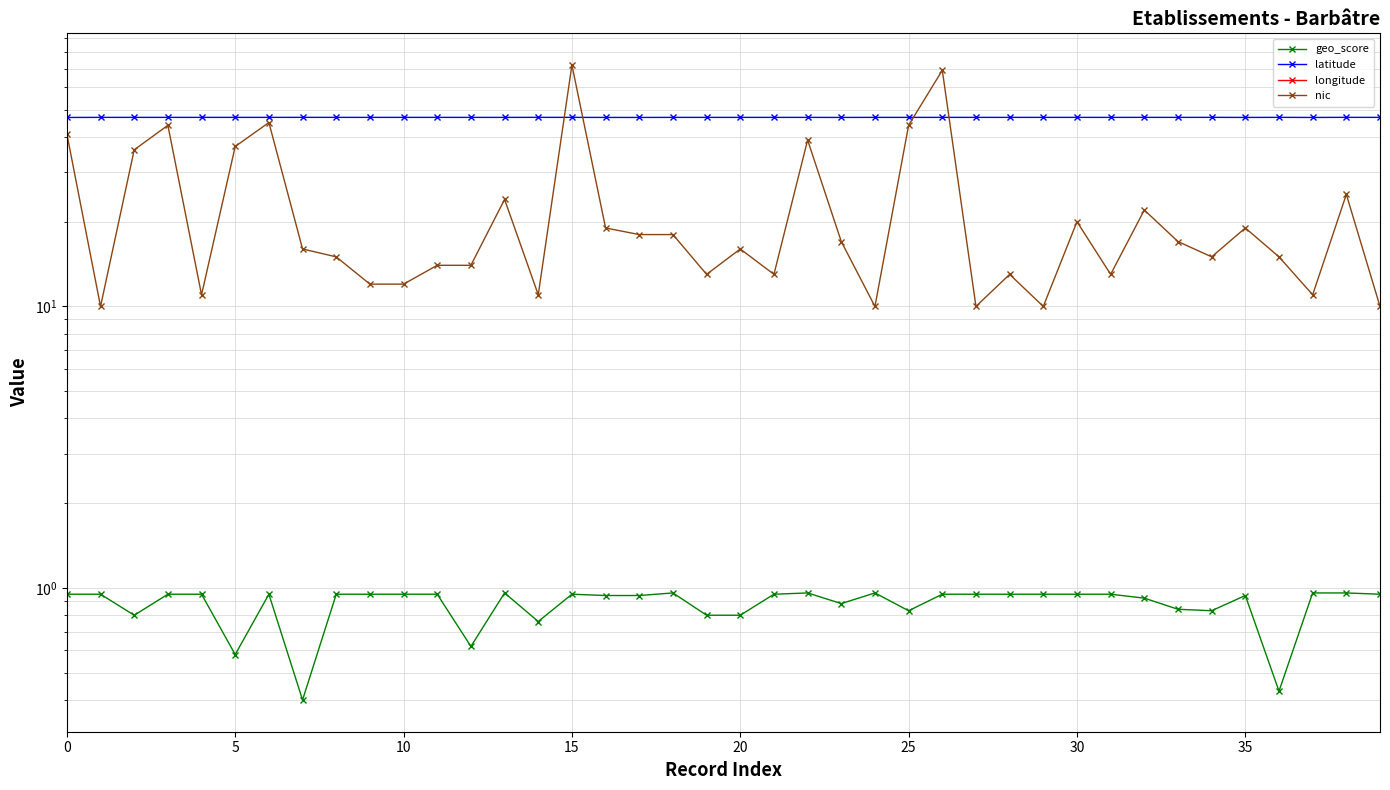

True or false: nic has more than 0 interior local peaks.

True